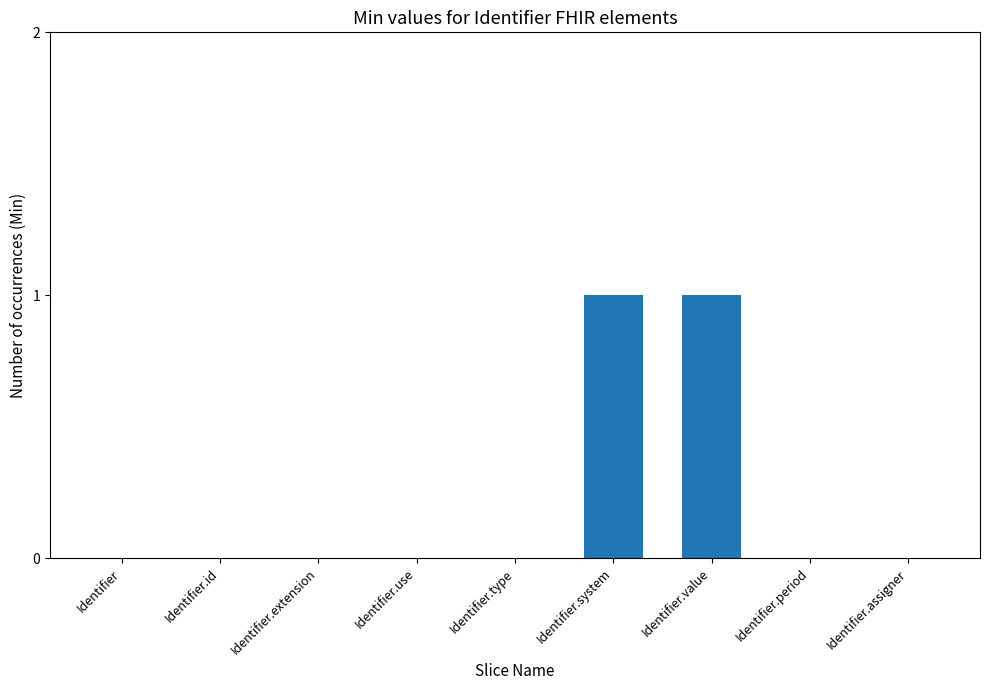

What is the change in value from Identifier.extension to Identifier.value?

+1